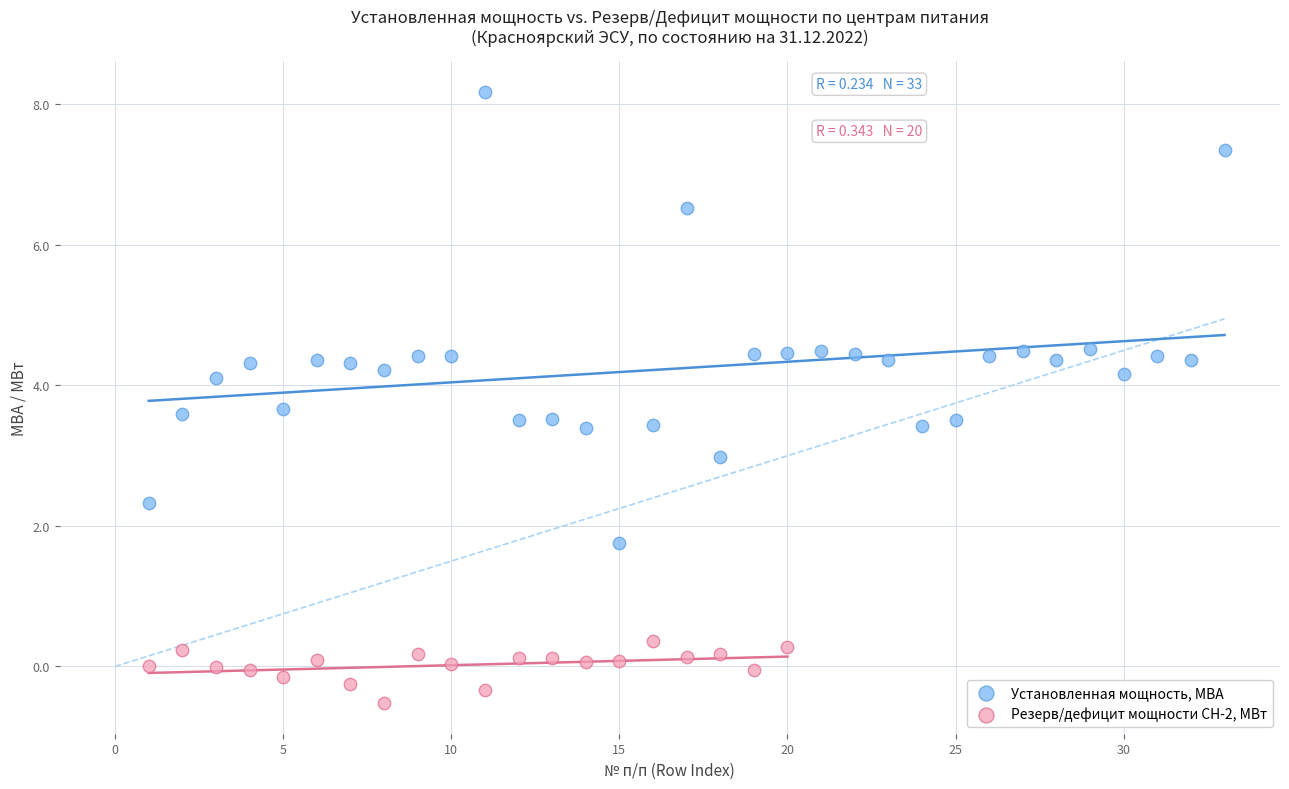

Which series contains the lowest Y value?

Резерв/дефицит мощности СН-2, МВт